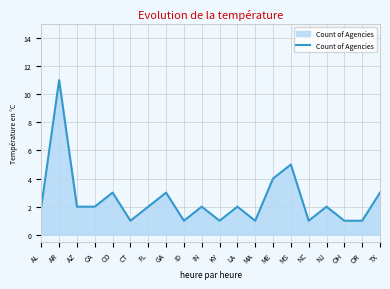

Reading right to left, what are all the values shown in this chart?

3	1	1	2	1	5	4	1	2	1	2	1	3	2	1	3	2	2	11	2